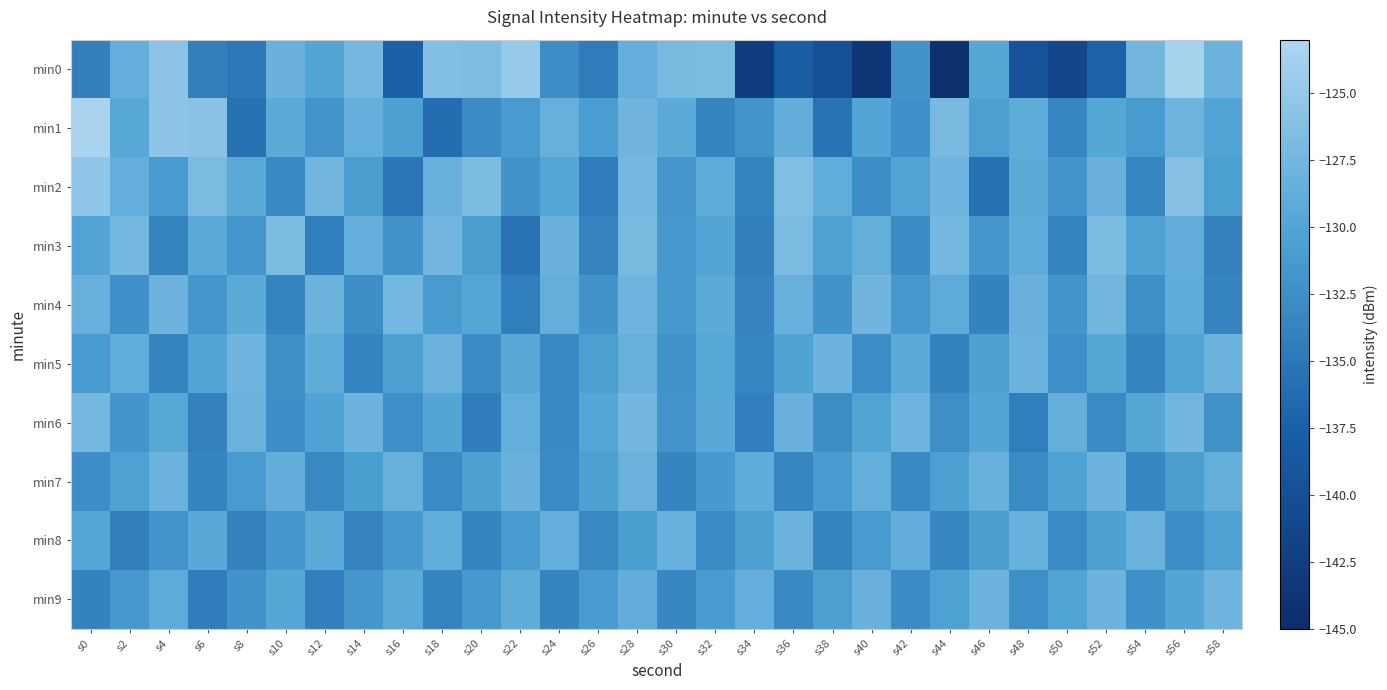

Which series has the widest spread of values?

min0